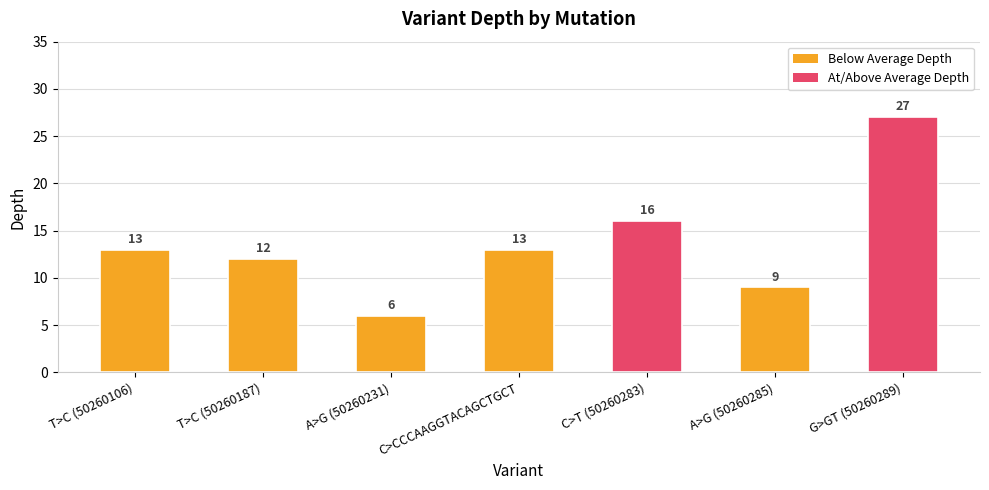

How many bars are there in total?

7